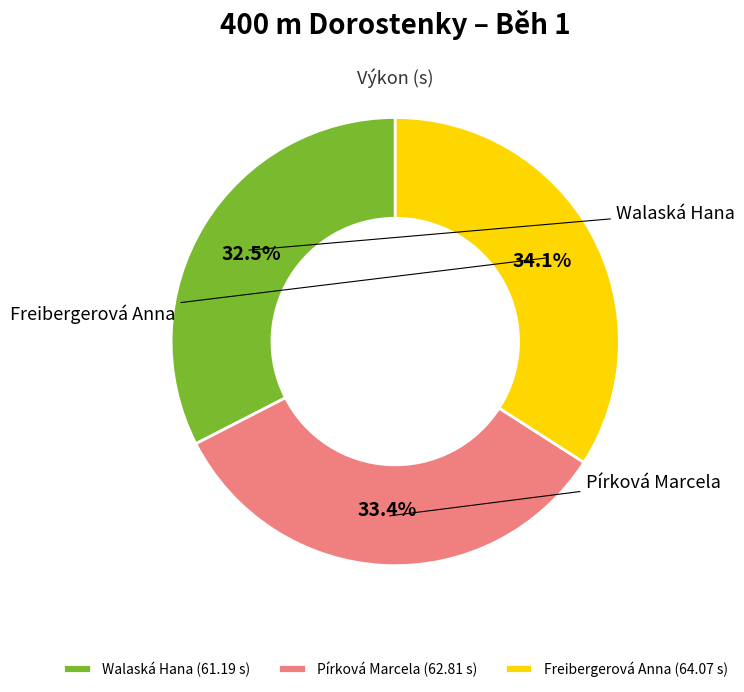

To the nearest percent, what portion does Freibergerová Anna represent?

34%